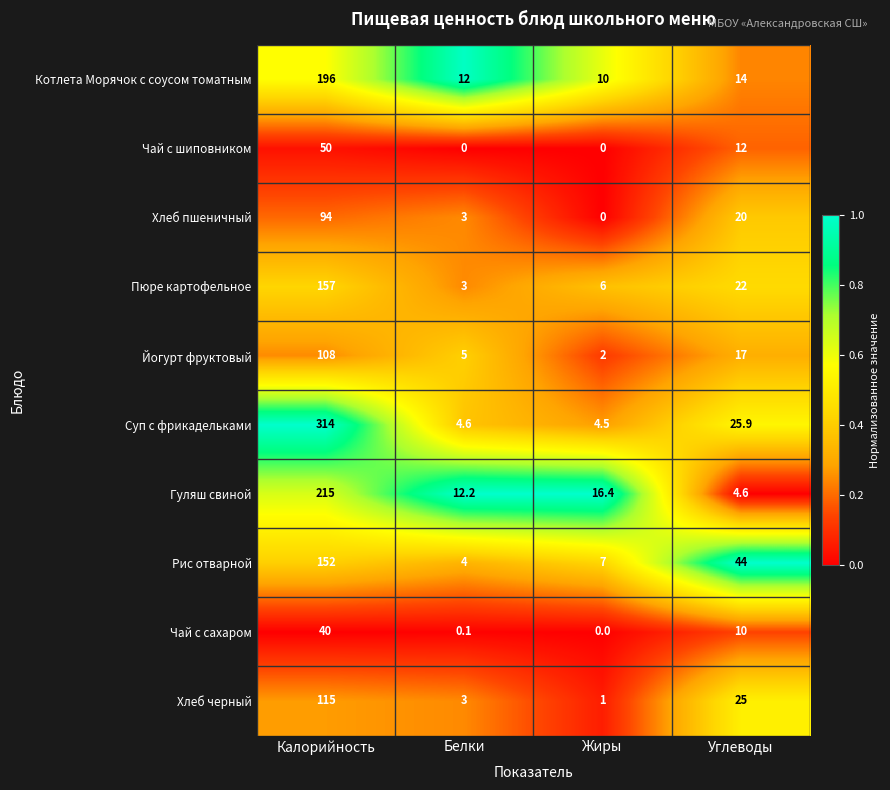

What is the difference between the highest and lowest values at Калорийность?

274.0